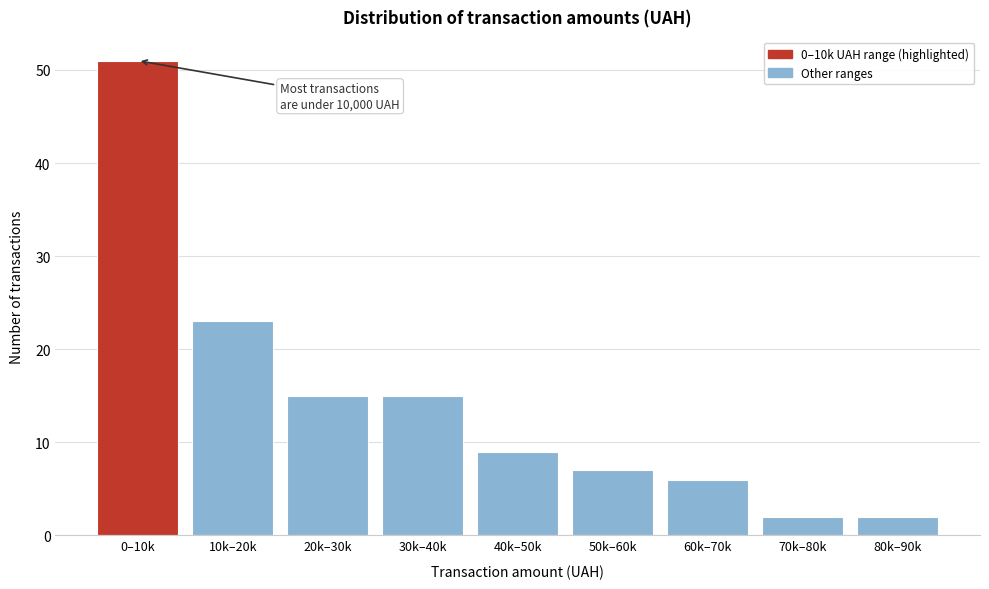

Reading left to right, what are all the values shown in this chart?

51	23	15	15	9	7	6	2	2